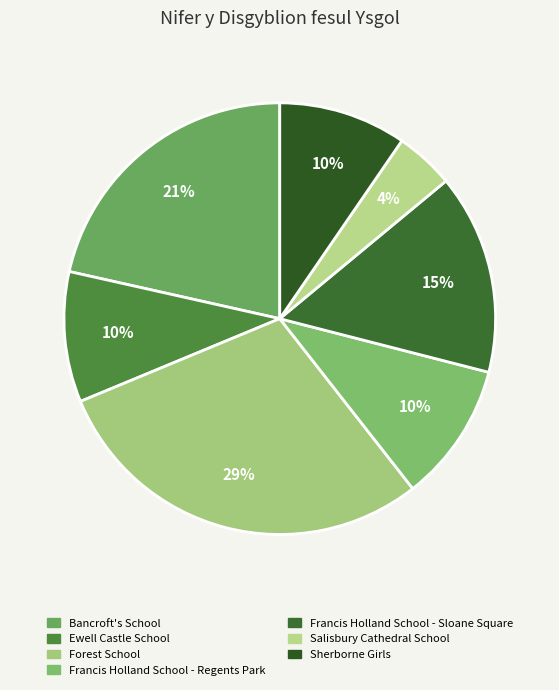

True or false: Sherborne Girls accounts for 21% of the total.

False